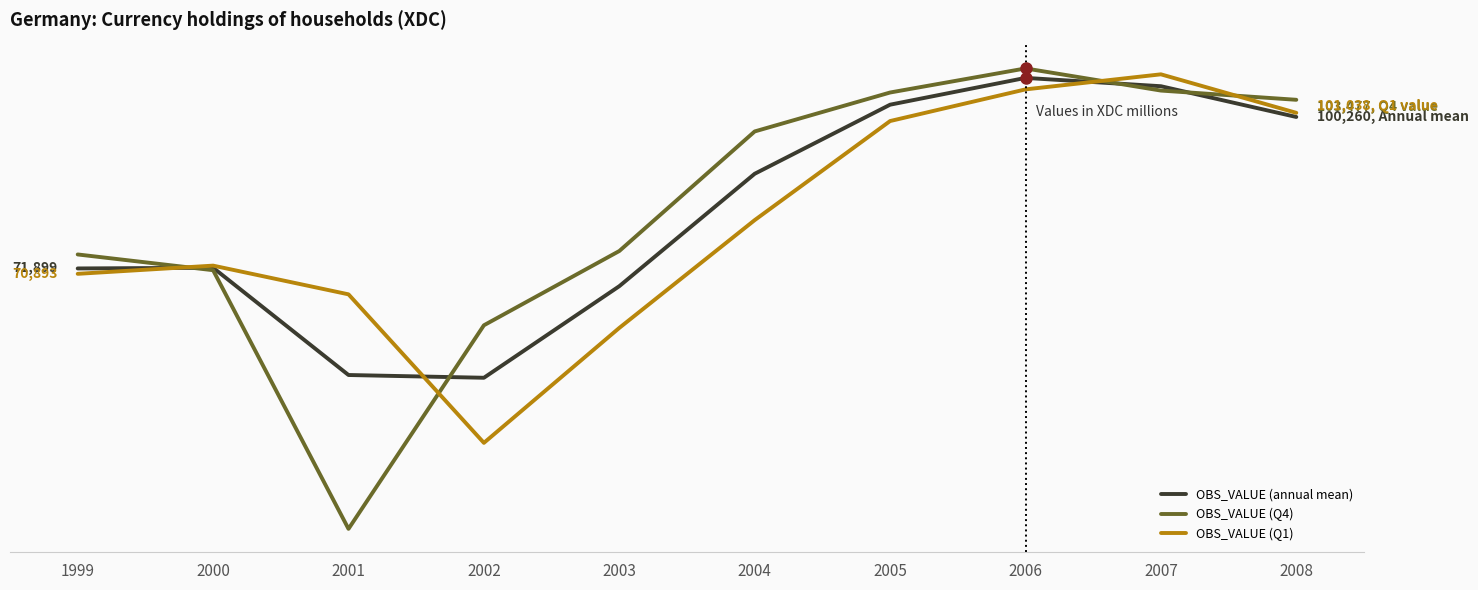

What are all the series names shown in the legend?

OBS_VALUE (annual mean), OBS_VALUE (Q4), OBS_VALUE (Q1)